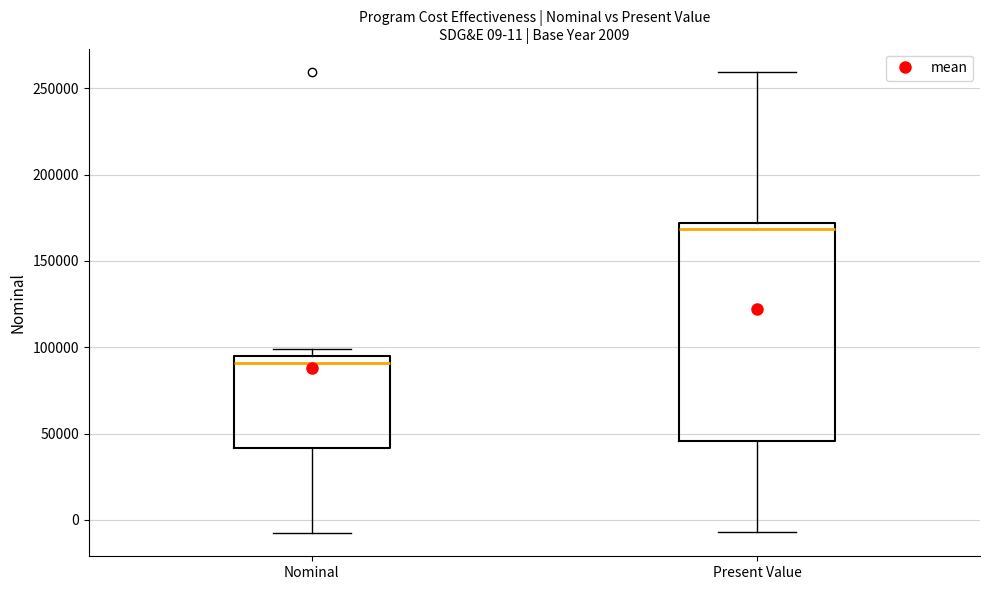

Comparing the boxes themselves (not the whiskers), which one is the tallest?

Present Value